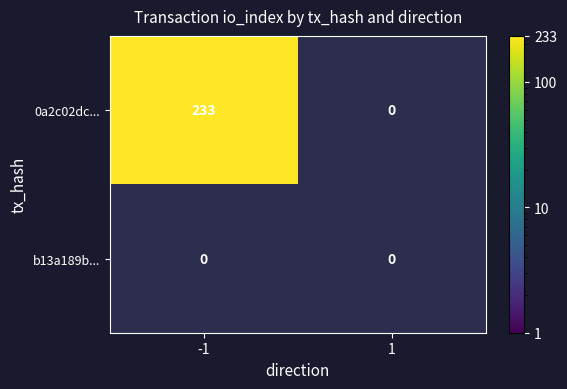

Is it true that 0a2c02dc06261fdbbb8a8188909713cfb5a8e57 equals 0 at direction_1?

True